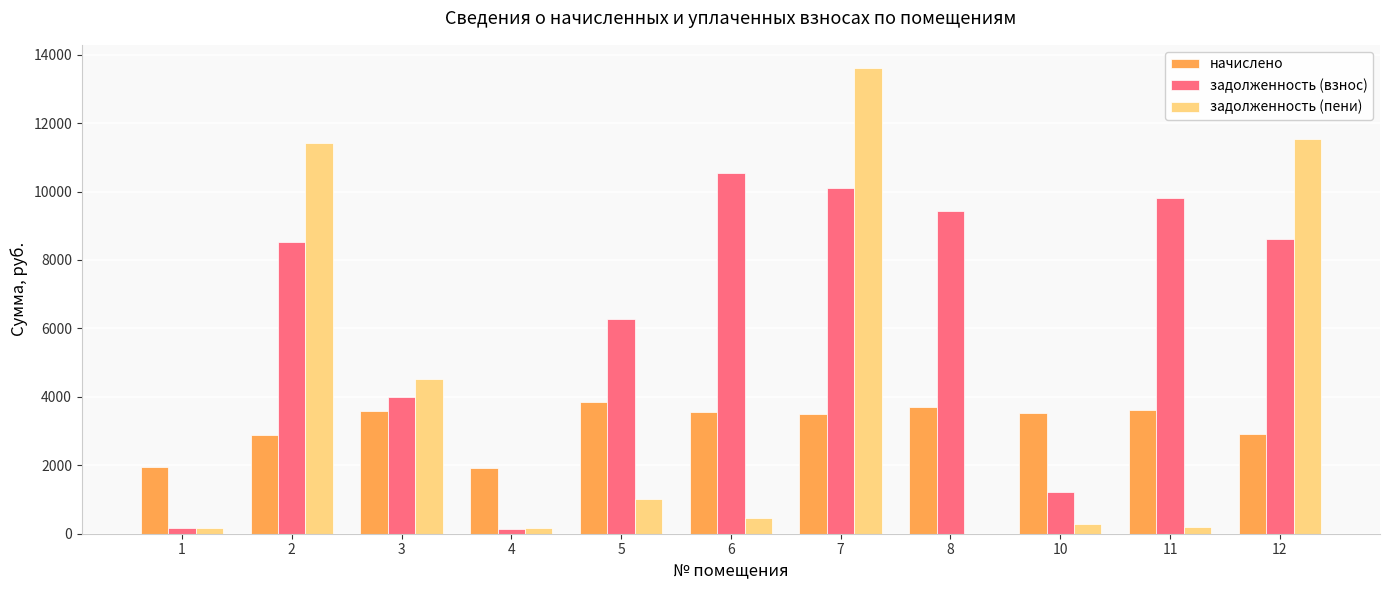

What is the maximum value for задолженность (взнос)?

10539.2